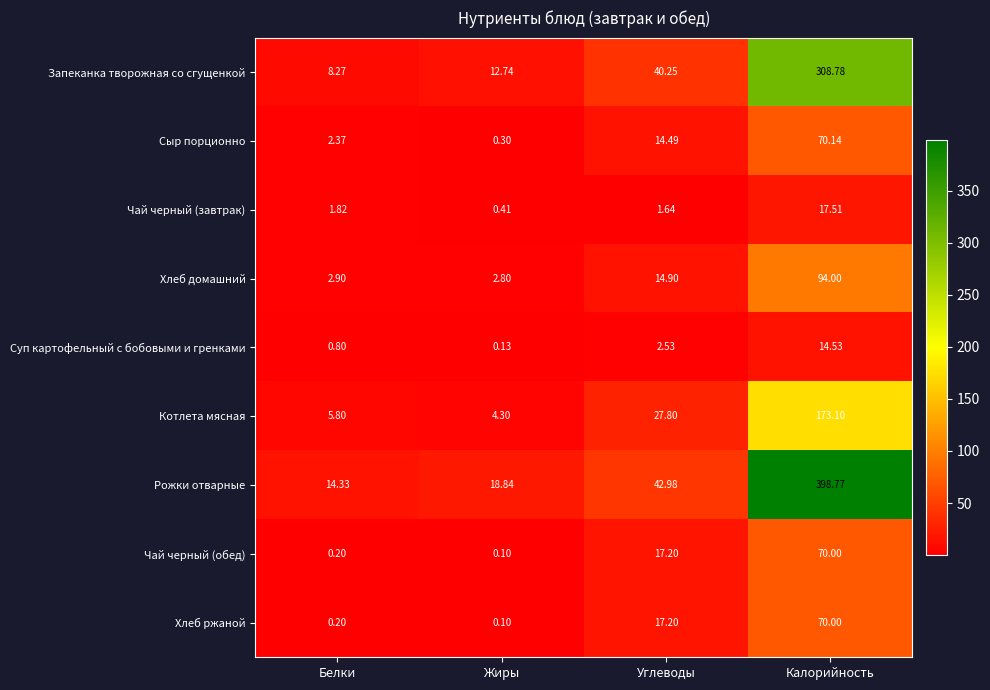

What is the maximum value shown in the chart?

398.8